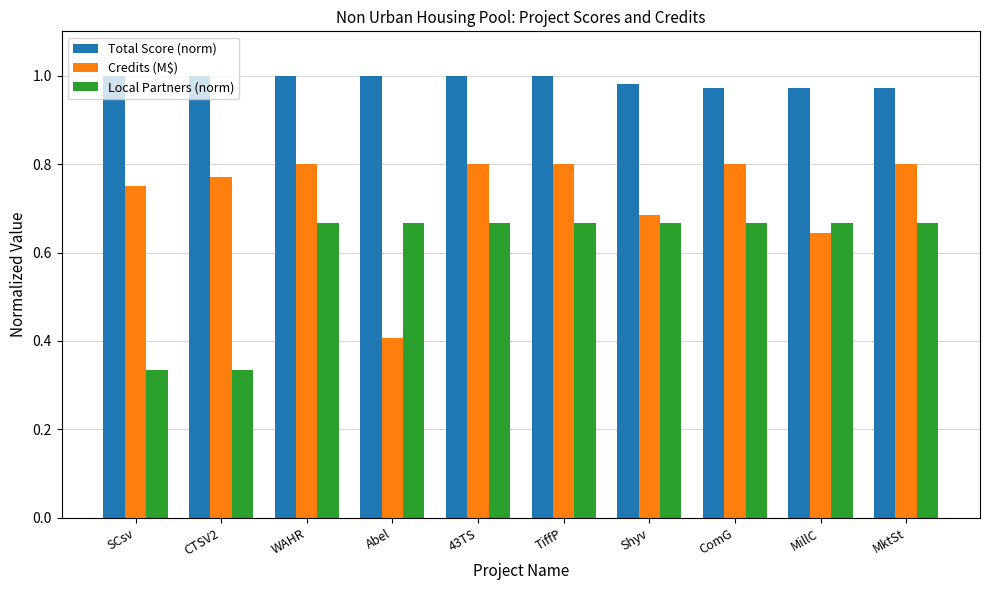

Which series has the widest spread of values?

Credits (M$)